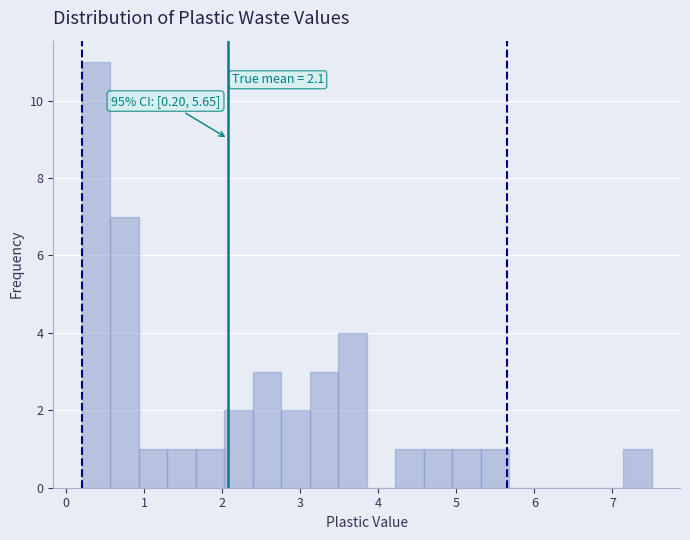

Read against the x-axis, roughly where is the centre of the tallest bar?

0.4